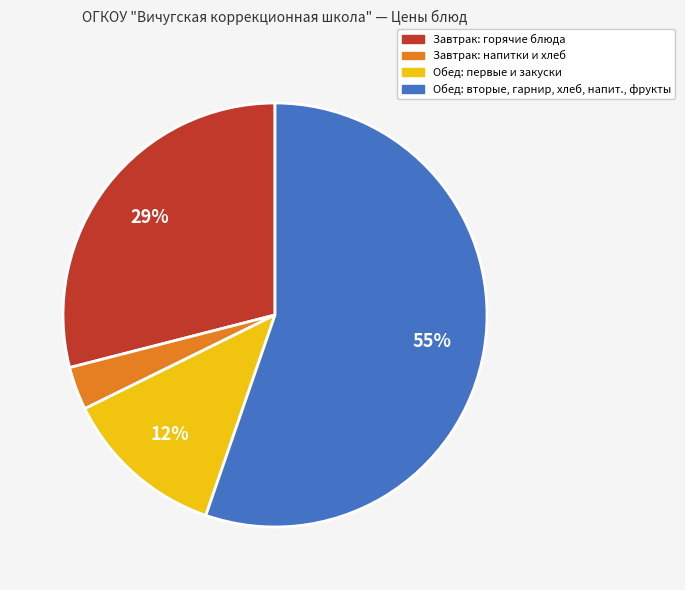

To the nearest percent, what is the average slice percentage?

25%